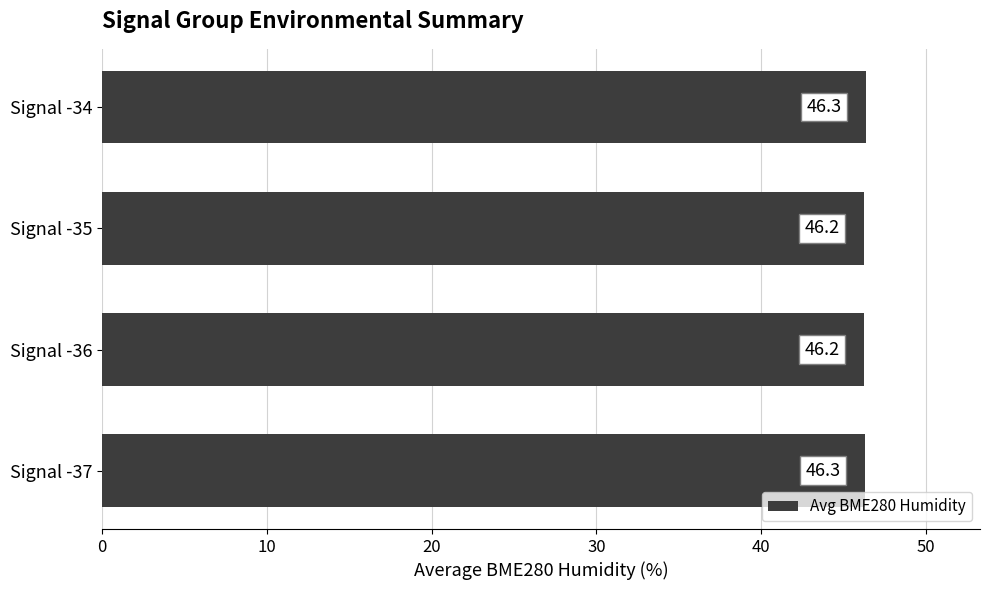

Count the values in the range 46 to 47.

4